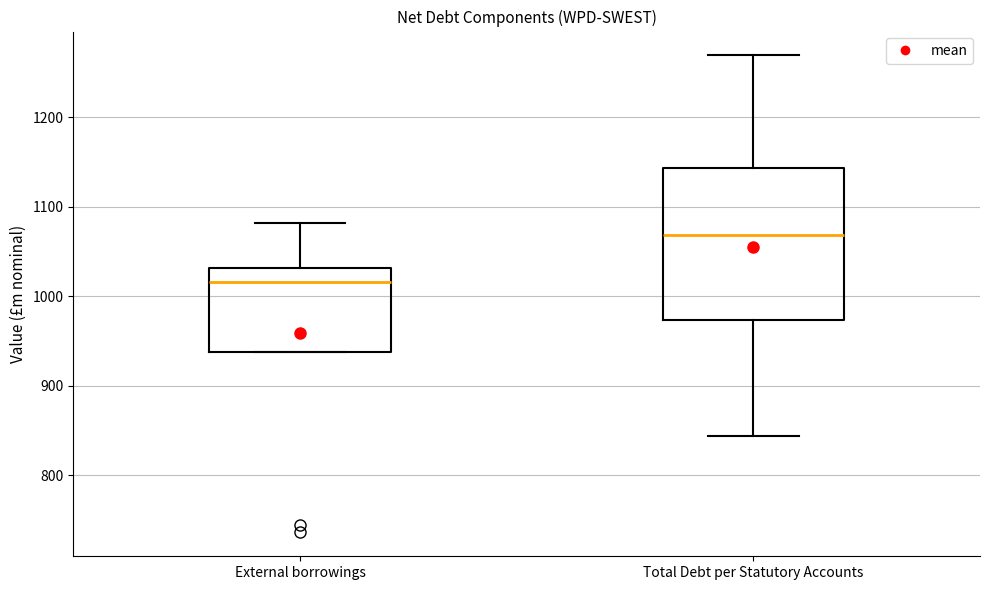

Which box's median line is the highest?

Total Debt per Statutory Accounts